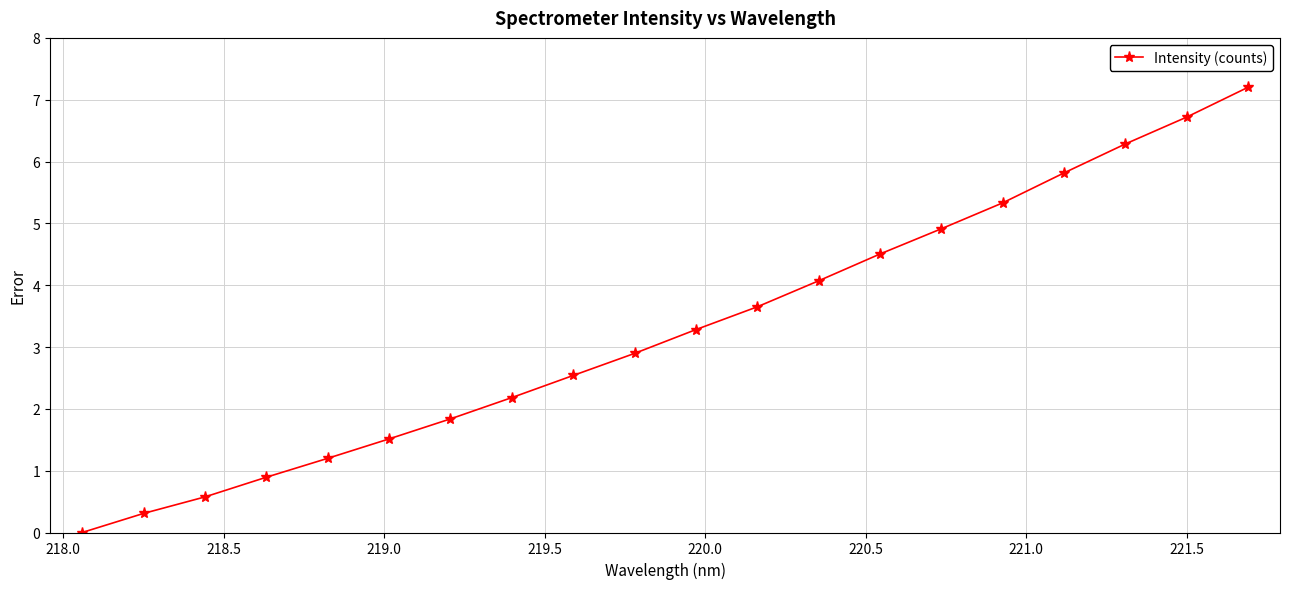

What is the difference between the second highest and minimum values?

6.7